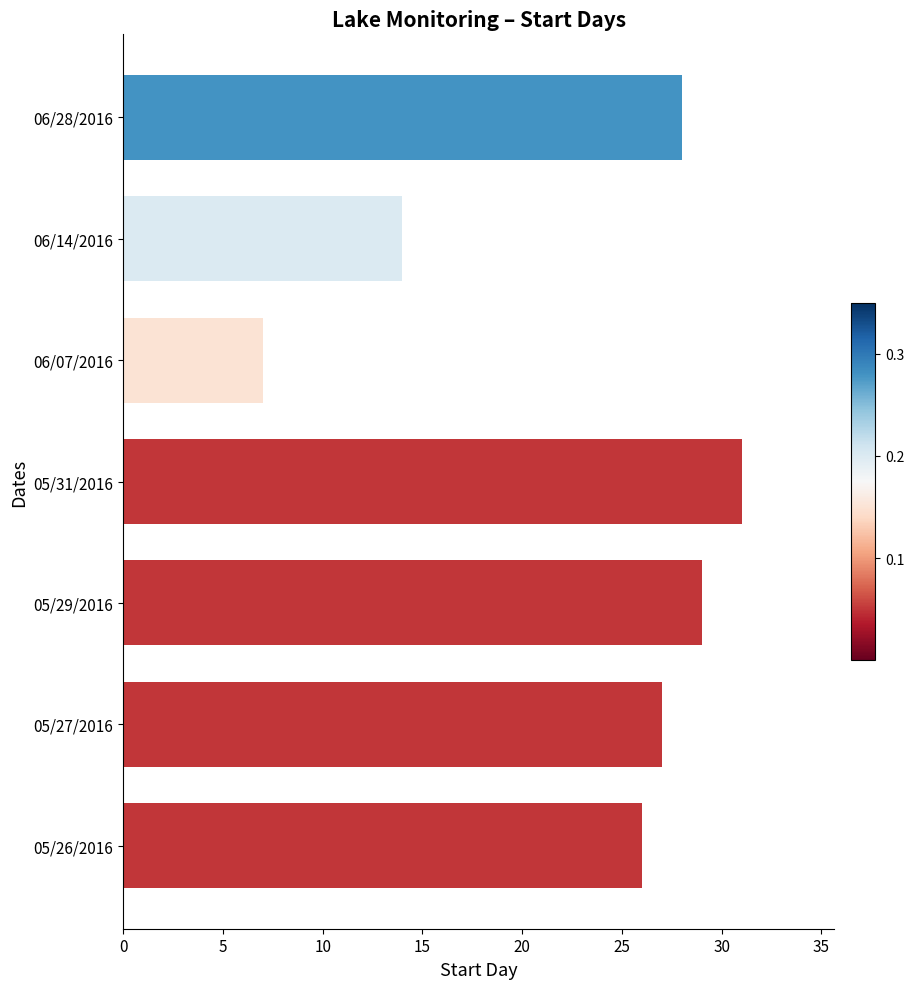

How many distinct data groups are displayed?

1